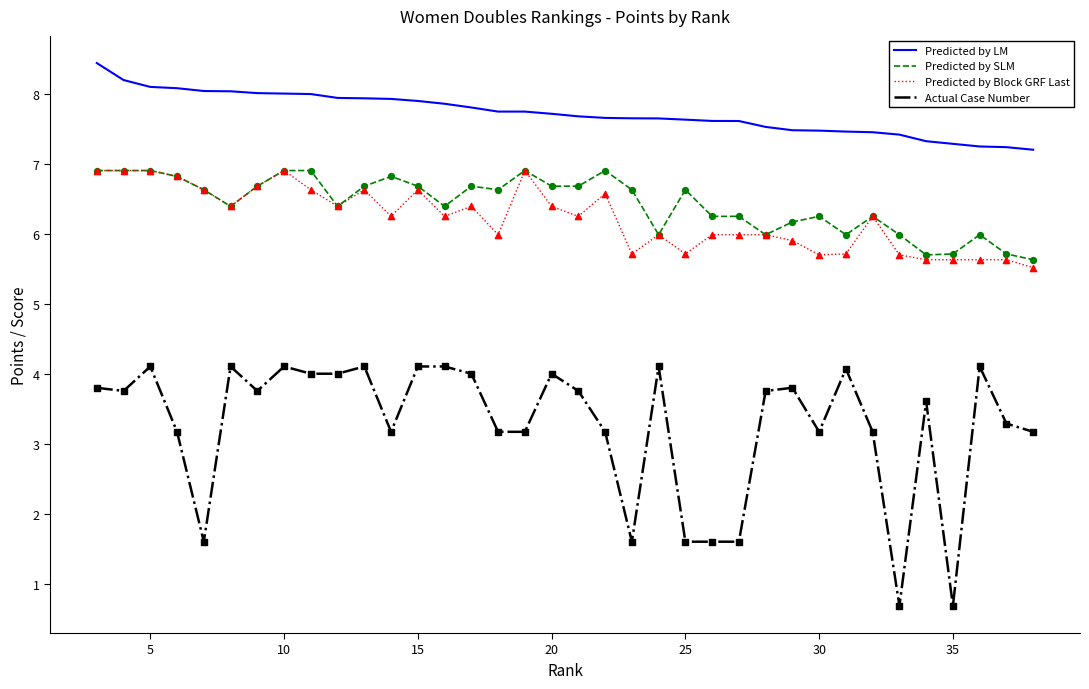

Which series has the largest range (max minus min)?

Actual Case Number